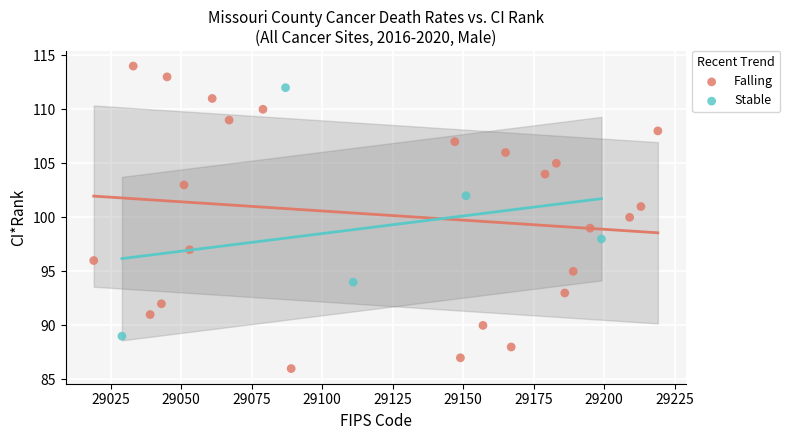

Which series has the largest Y range (max minus min)?

Falling